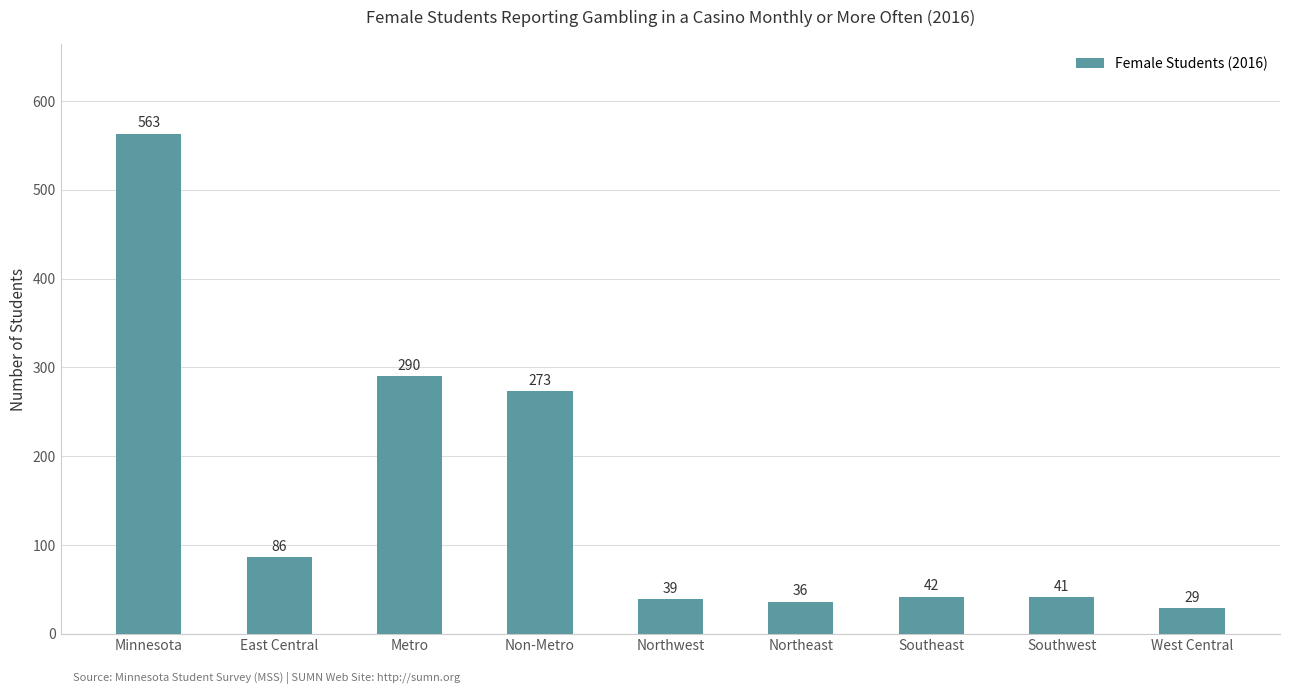

Is it true that the value at East Central is 86?

True